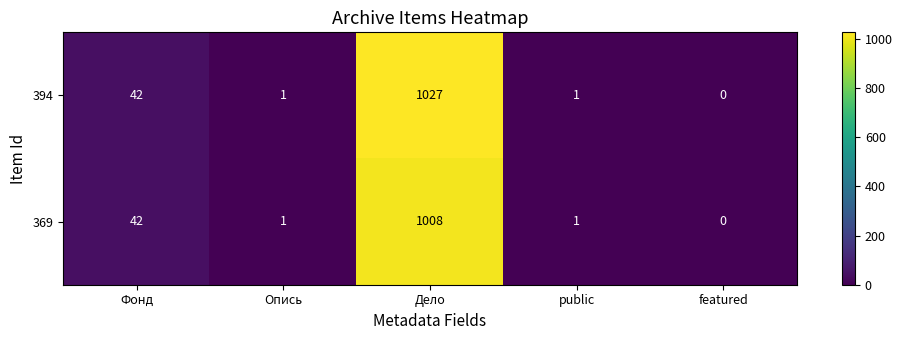

Rank the series by their maximum value, from highest to lowest.

394, 369